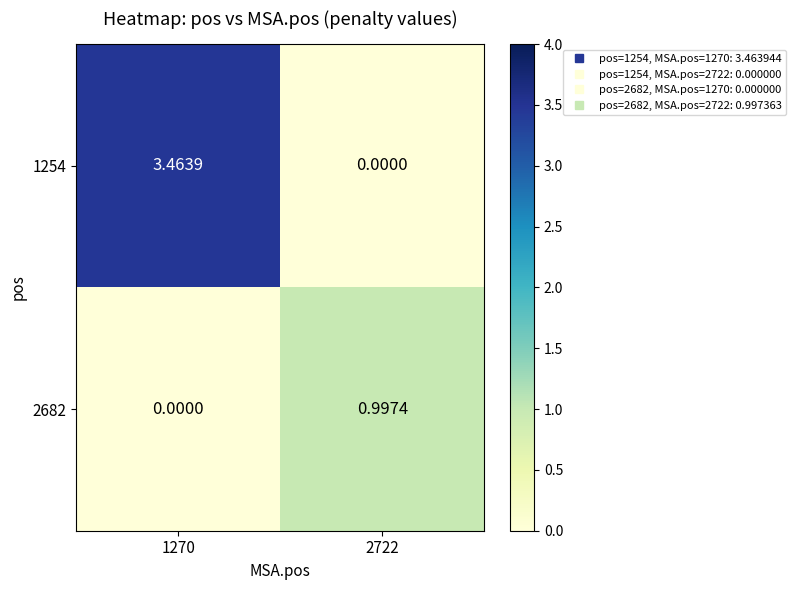

Is the value of 2682 at 2722 greater than the value of 1254 at 1270?

No